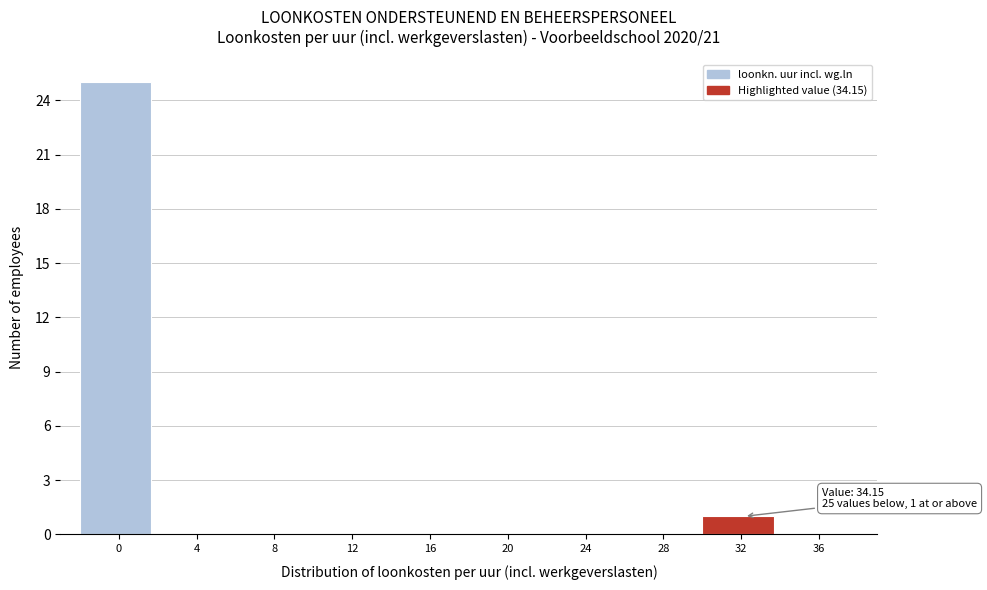

Reading left to right, list all the values displayed in this chart.

0=25	4=0	8=0	12=0	16=0	20=0	24=0	28=0	32=1	36=0